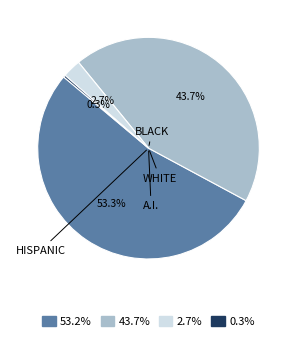

Is there a majority slice in this chart?

Yes